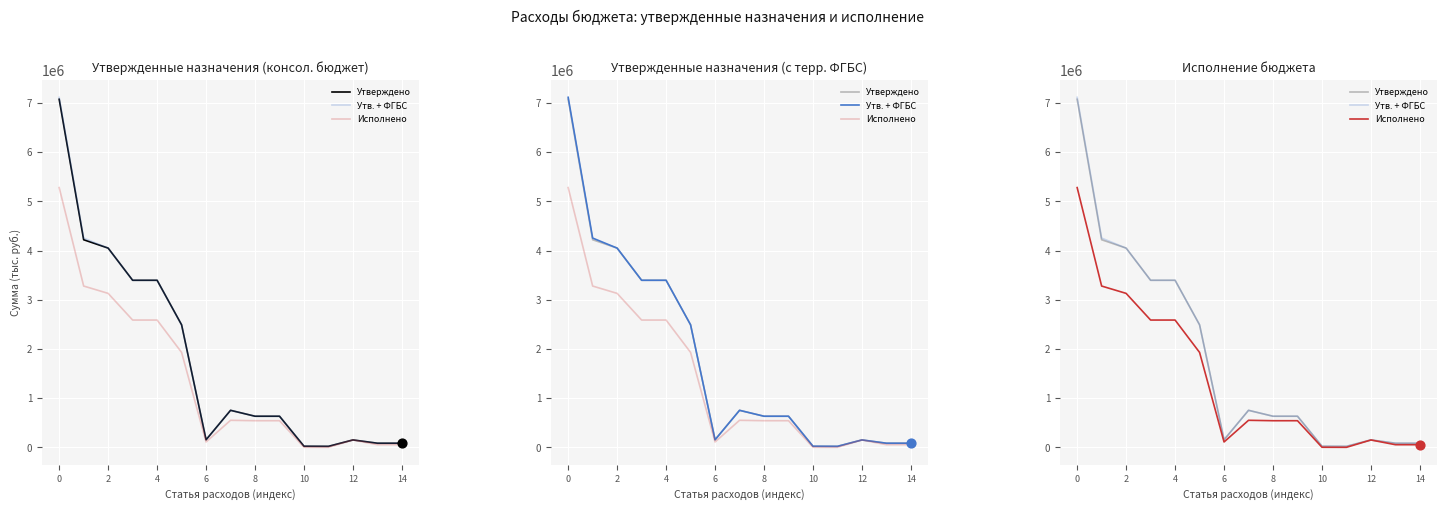

Which series has the widest spread of Y values?

Утв. + ФГБС